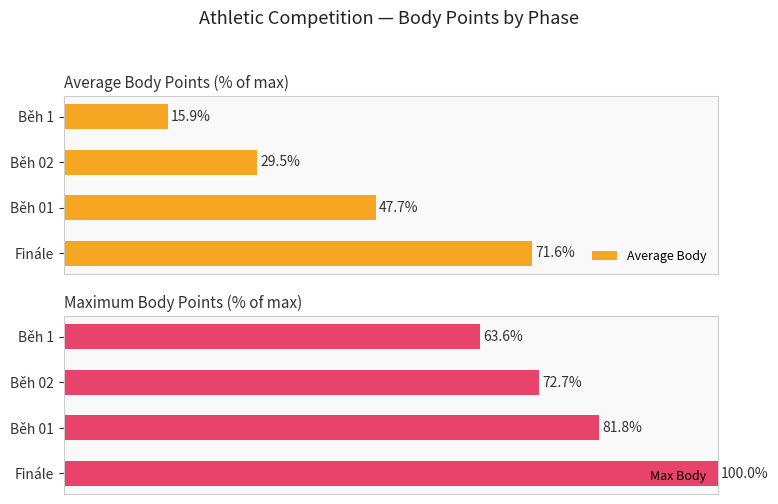

Rank the series at 0 from highest to lowest value.

Max Body, Average Body